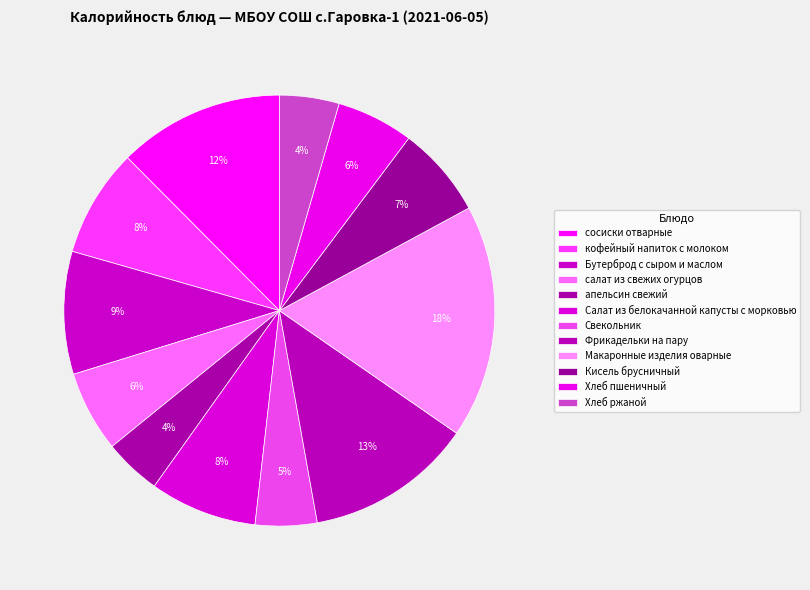

Is there any slice that represents more than half of the pie?

No